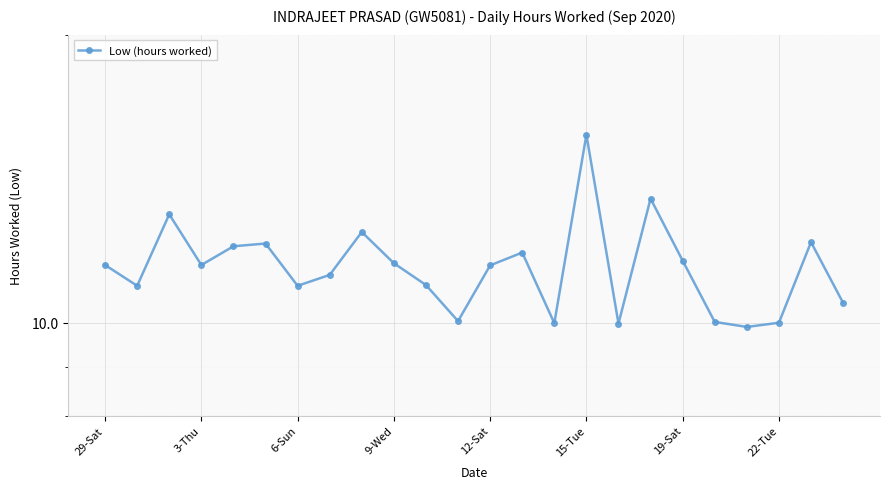

Which has a higher value, 20 or 3-Thu?

3-Thu